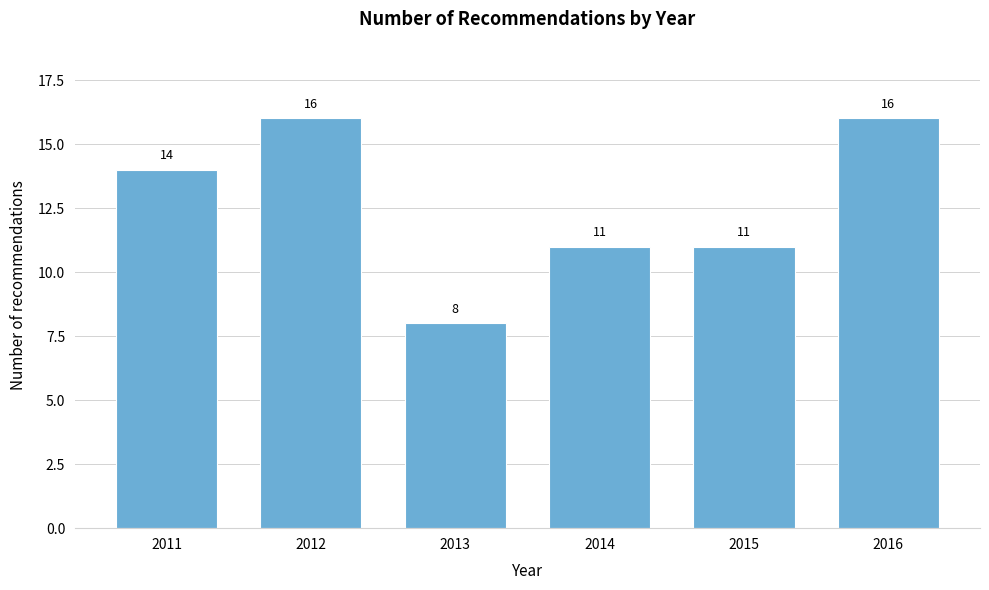

Reading left to right, transcribe all the data shown in this chart.

14	16	8	11	11	16